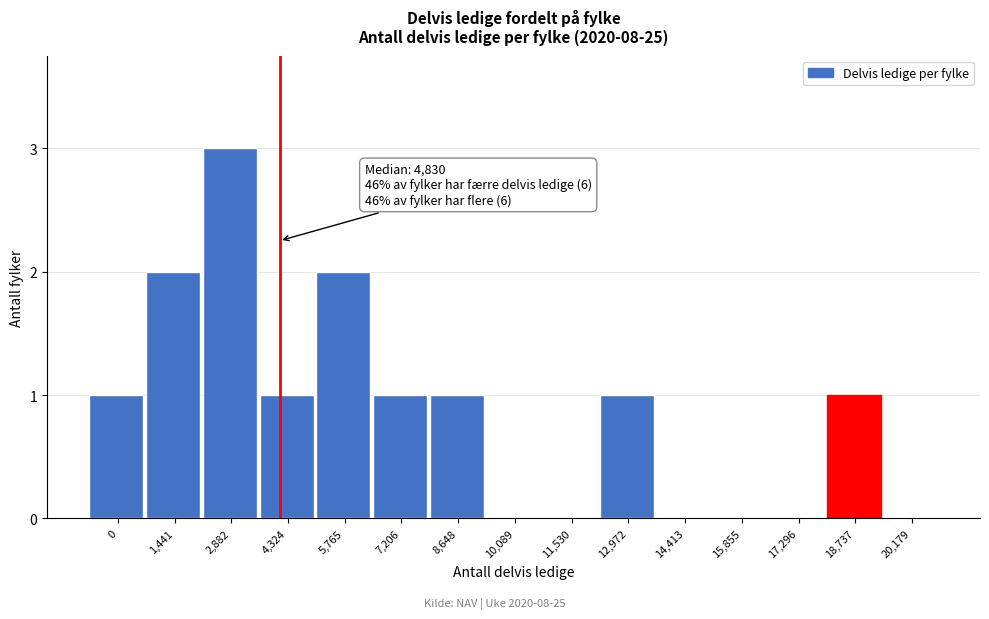

What is the change in value from 0 to 5,765?

+1